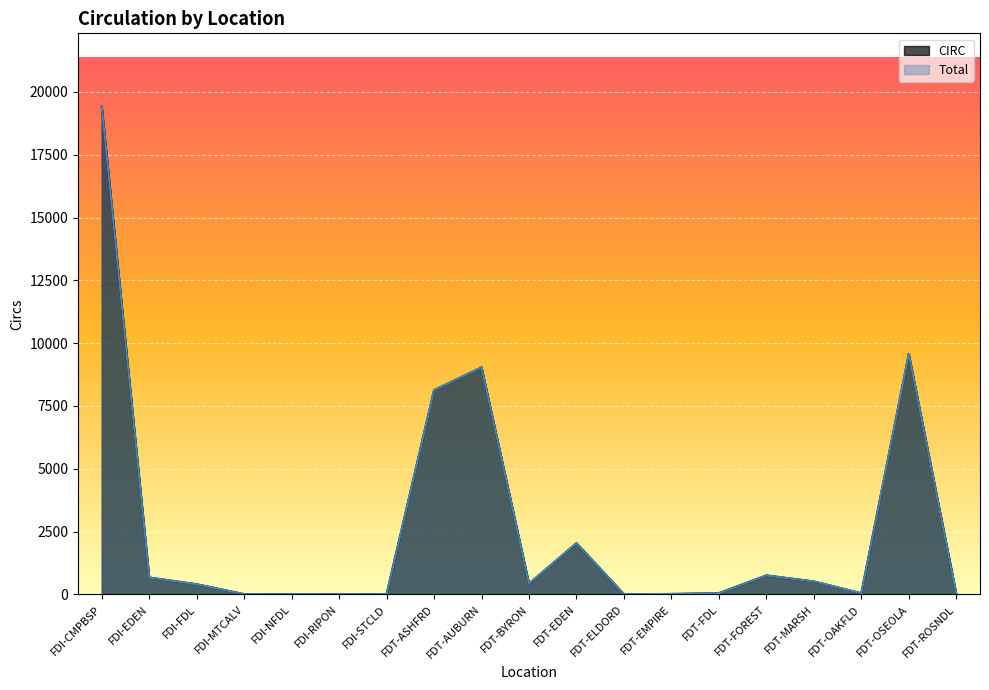

Count the number of data series in this chart.

2